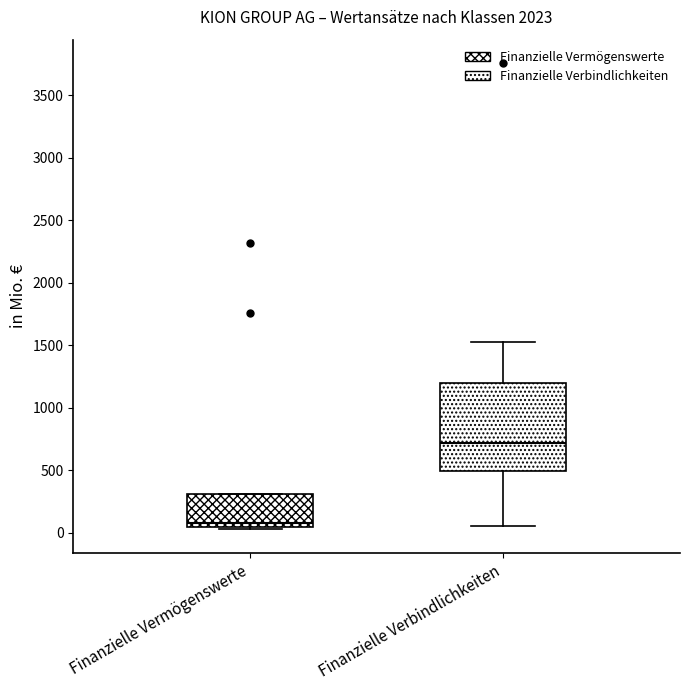

Where does the median line of the box for Finanzielle Vermögenswerte sit on the y-axis? The values are not printed on the chart, so give them approximately, as read against the axis.

100